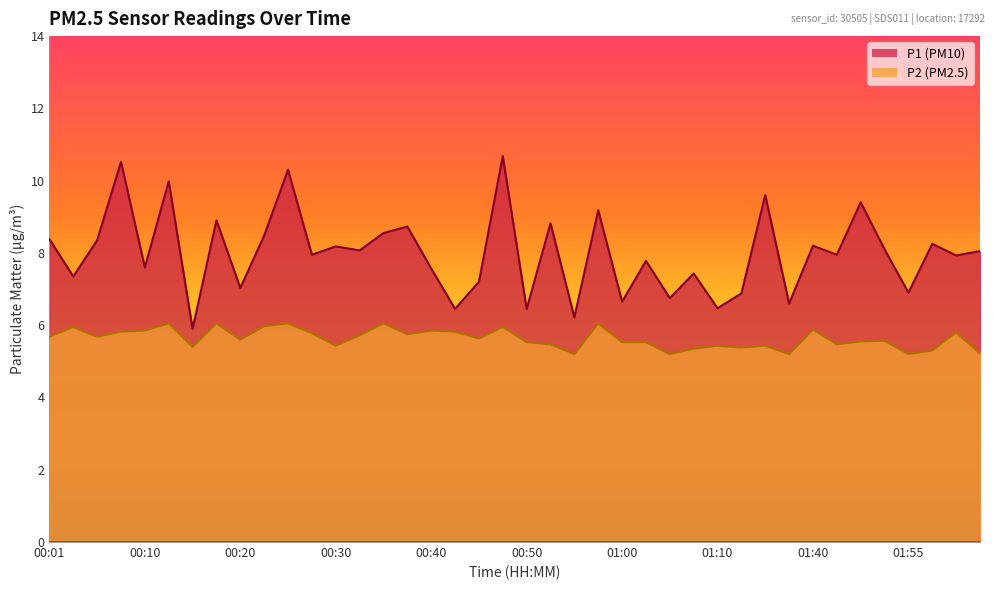

True or false: P2 and P1 cross at least once.

False